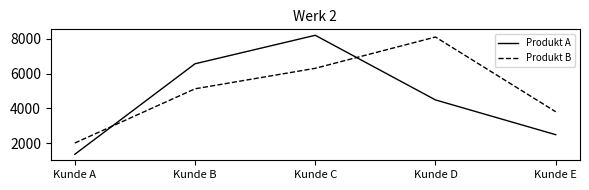

What is the difference between the maximum and minimum values in the Produkt B series?

6100